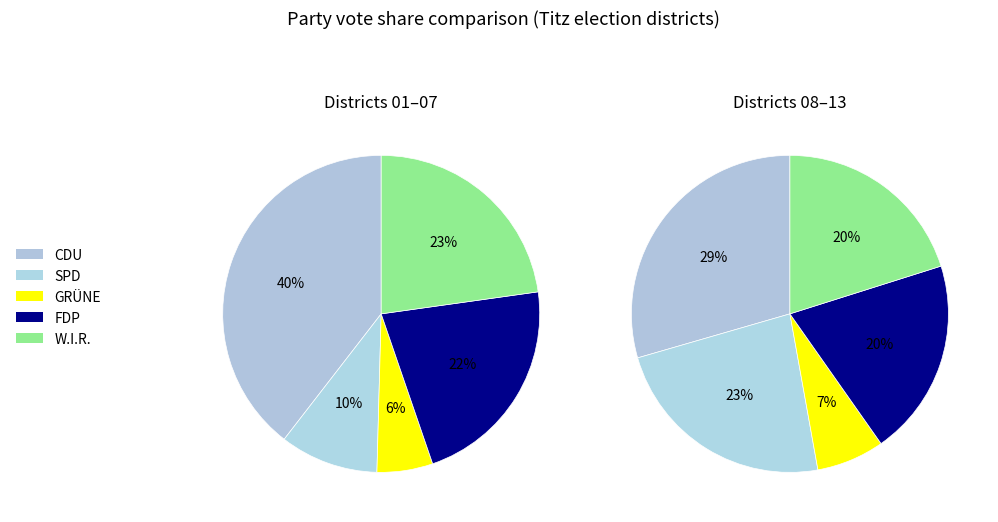

Does 09 account for over 50% of the chart?

No